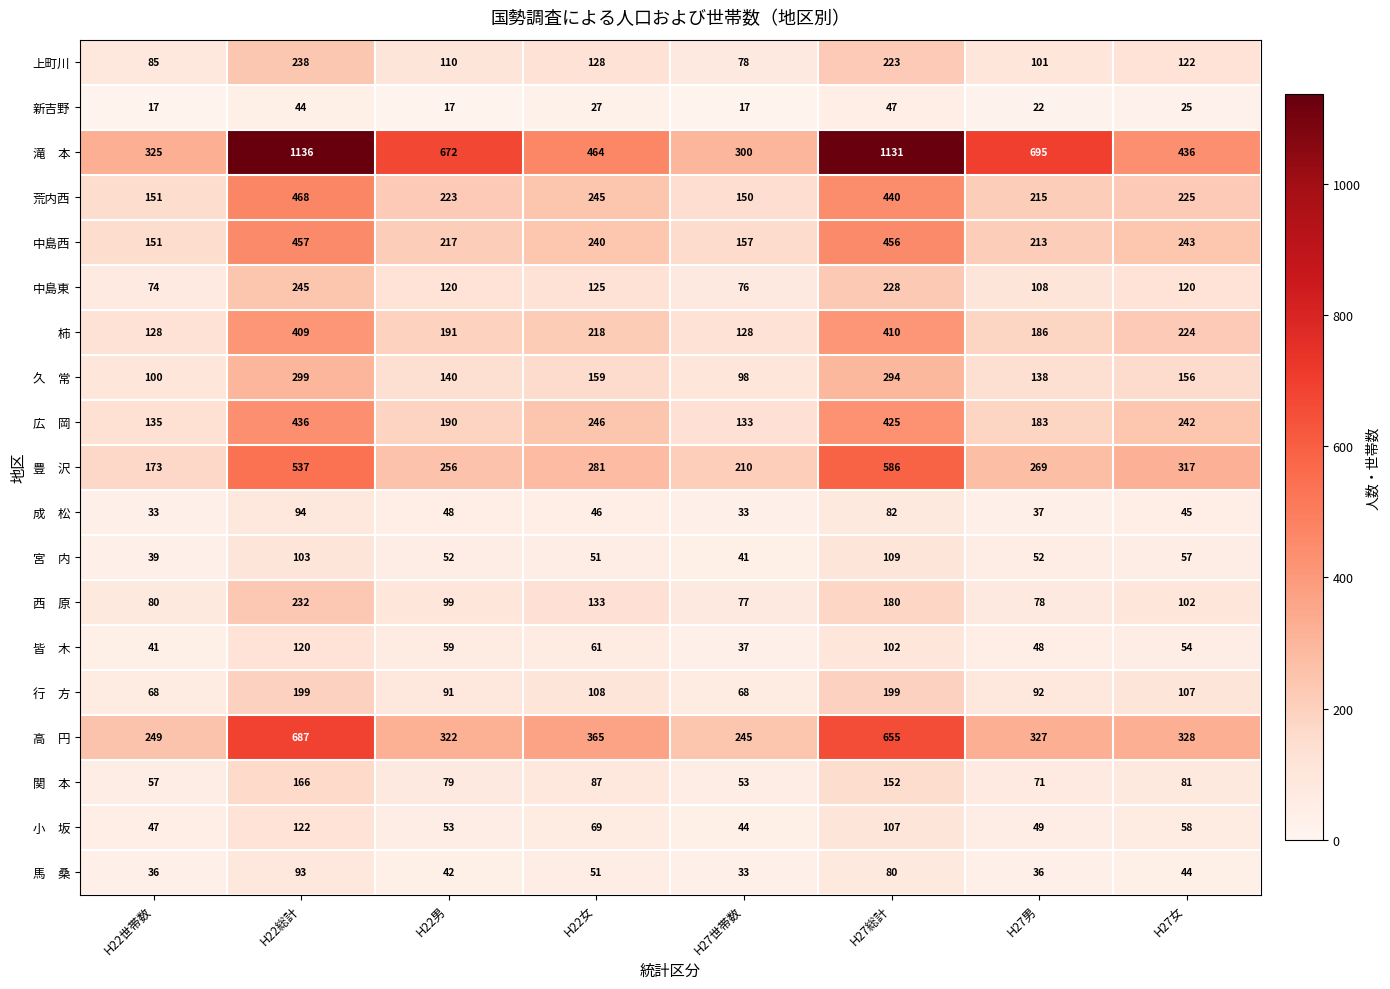

What is the lowest value of the 新吉野 series?

17